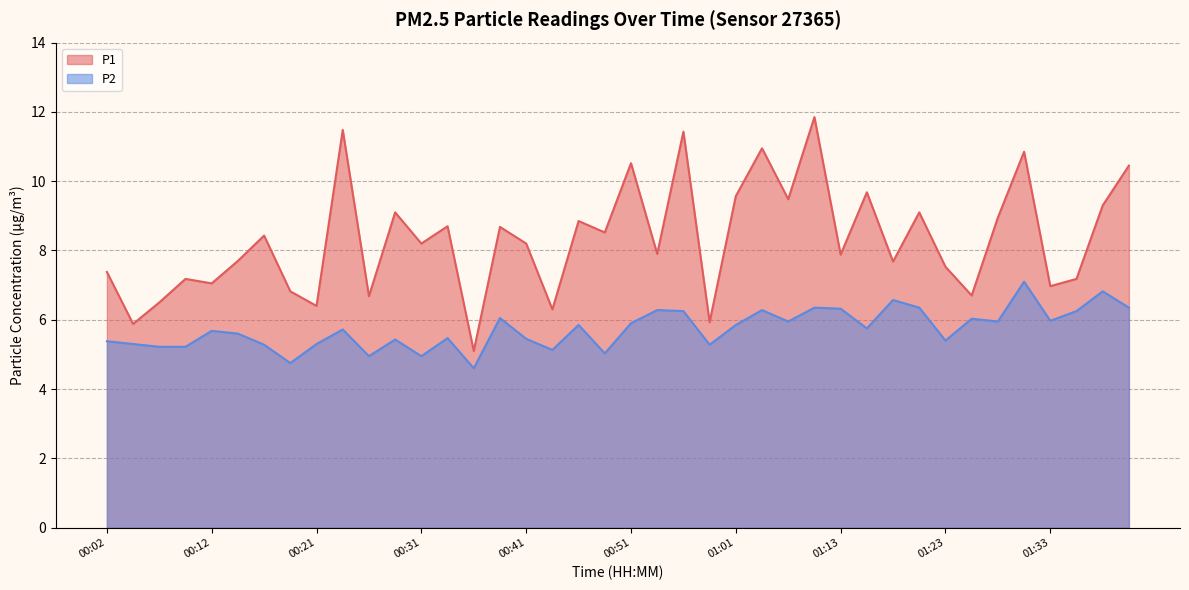

Which series has the widest spread of values?

P1